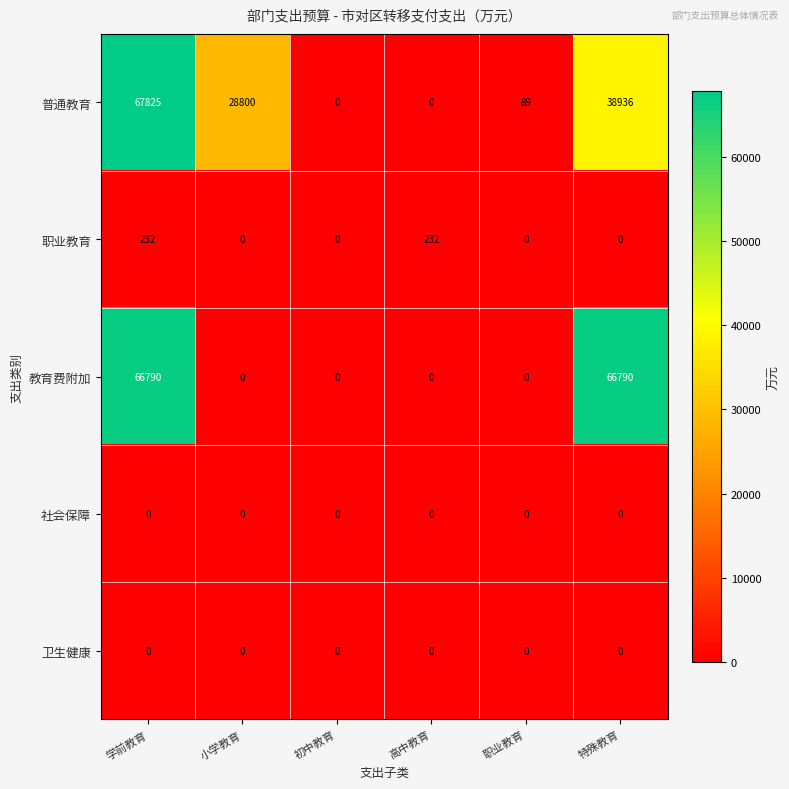

At how many categories does at least one series exceed 24607?

3